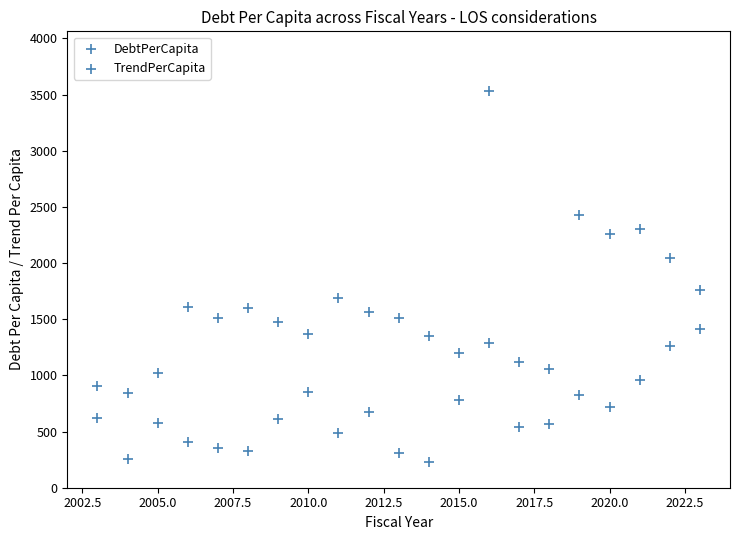

Count the number of points in this scatter plot.

42